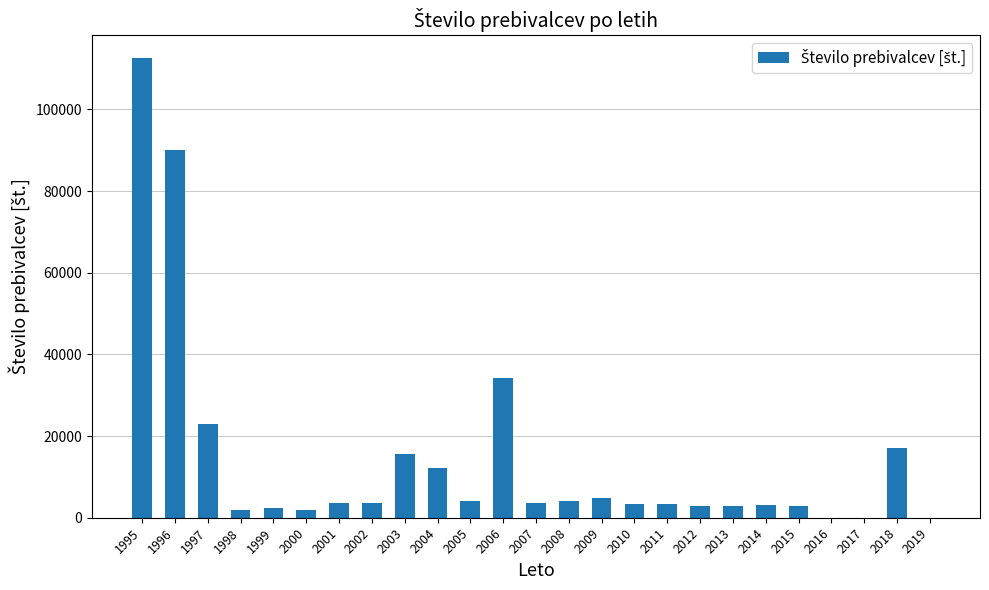

What is the sum of all values?

352646